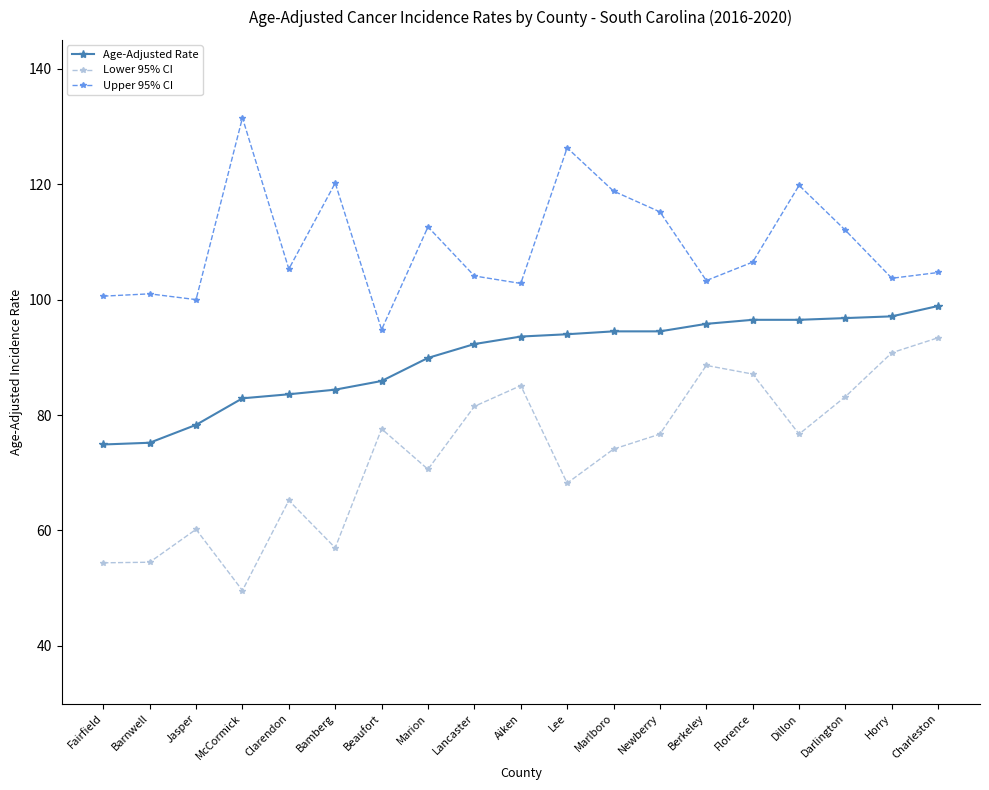

What is the average value of the Lower 95% CI series?

73.4